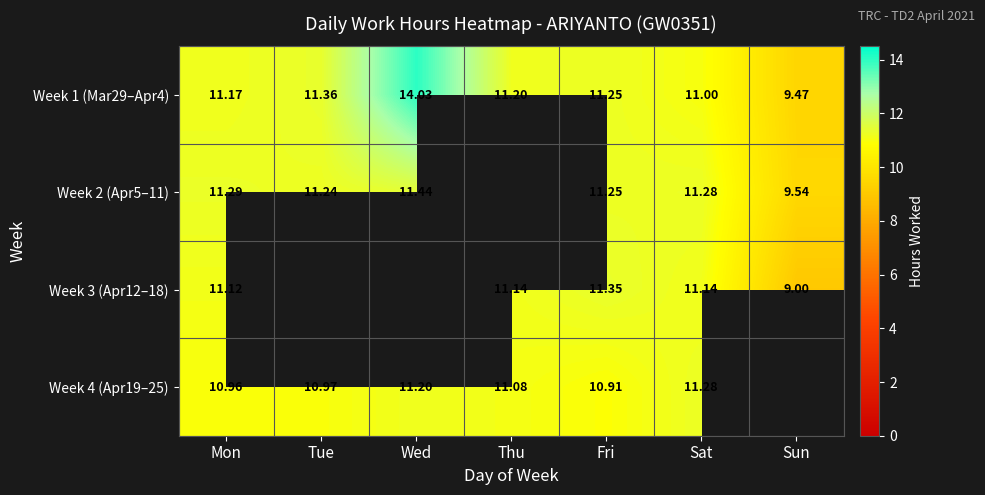

Is it true that Week 4 (Apr19–25) equals 10.9 at Fri?

True